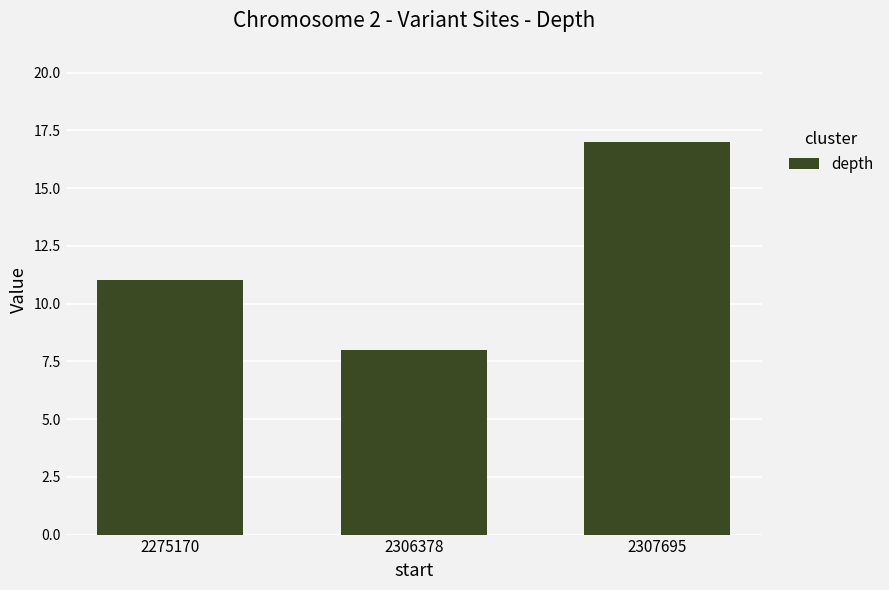

Which label corresponds to the smallest value in the chart?

2306378